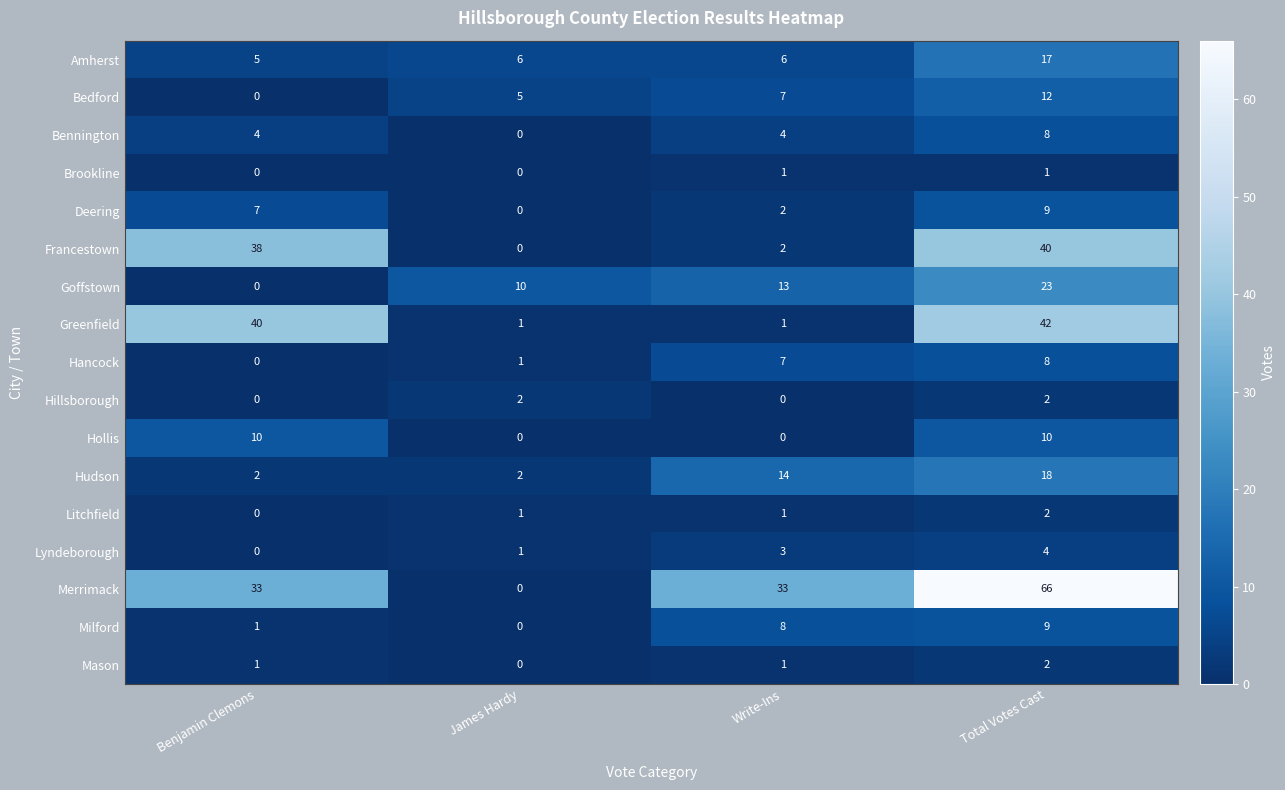

How many Hancock values are between 1 and 8?

3